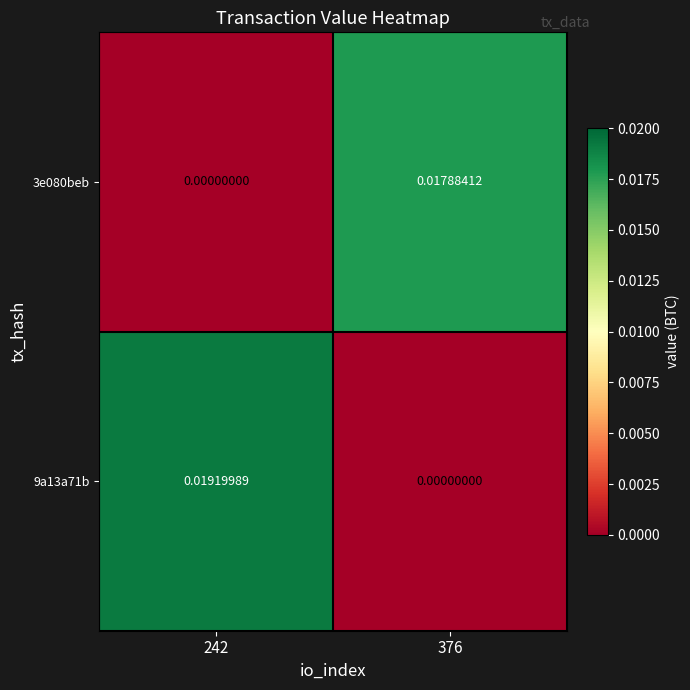

Is the value of 3e080beb at 376 greater than the value of 9a13a71b at 376?

Yes